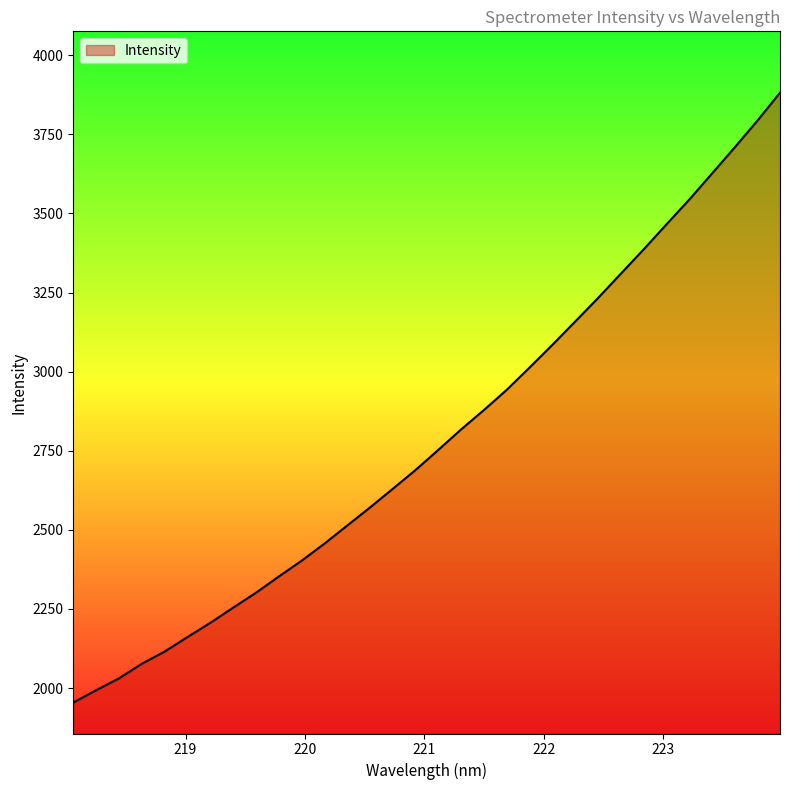

What is the difference between the maximum and minimum values?

1927.0